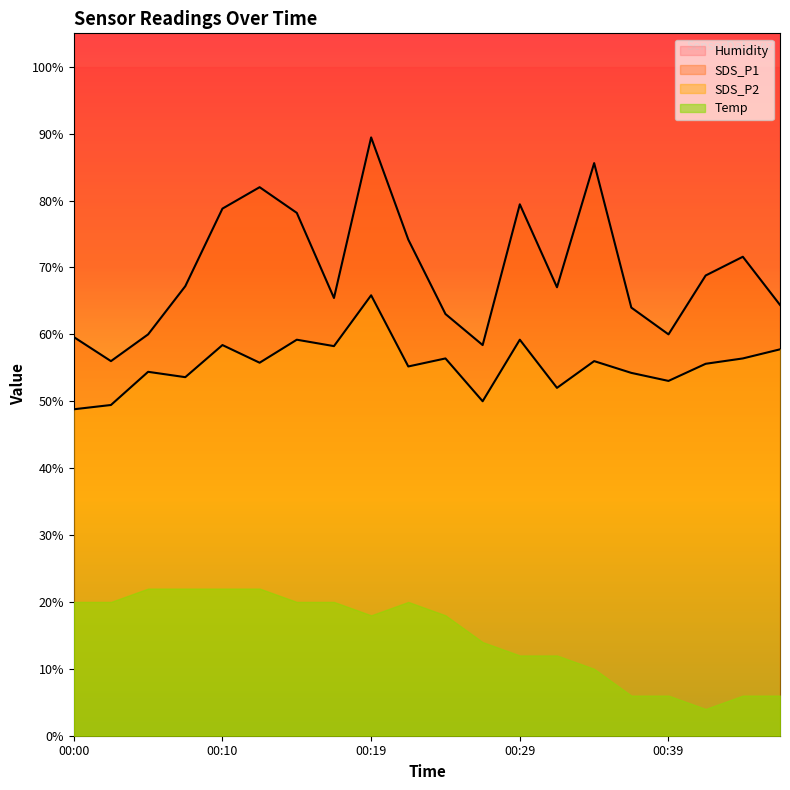

What value does the SDS_P2 series have at 00:22?

55.2